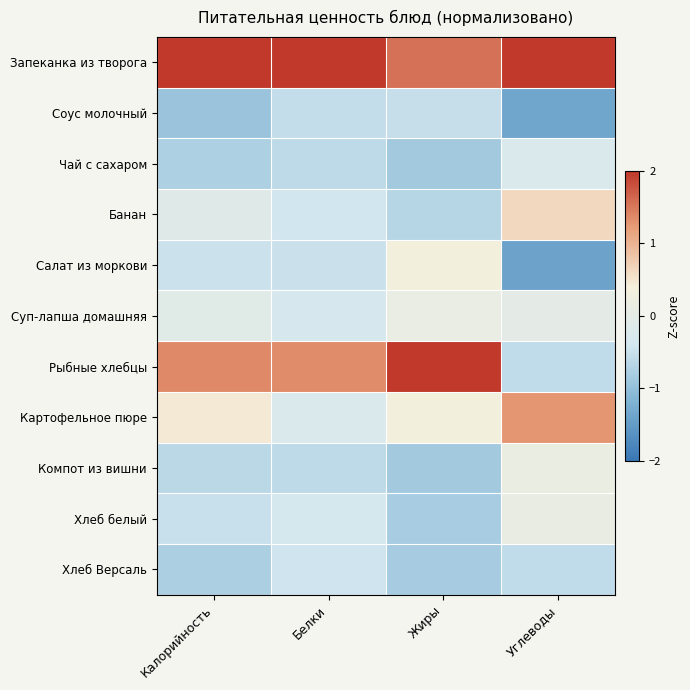

Between Белки and Углеводы, which is larger?

Белки